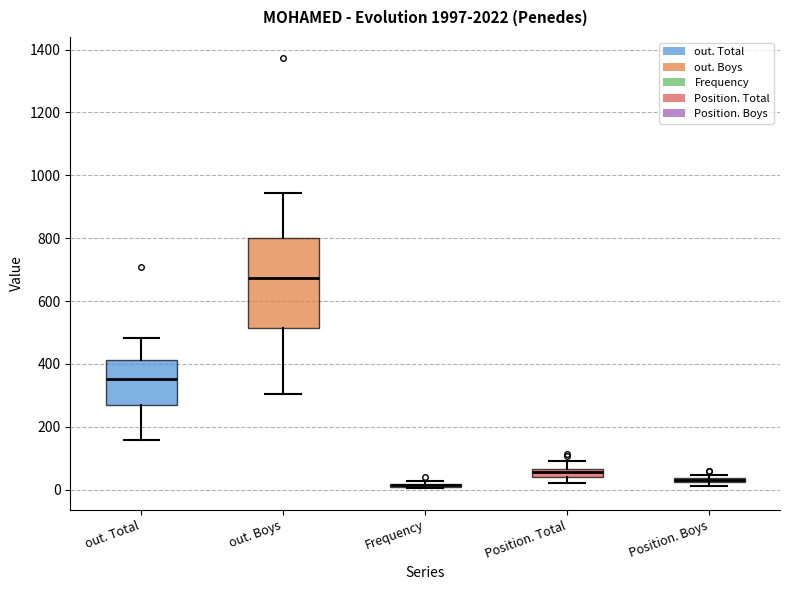

Which box is the tallest, from its lower edge to its upper edge?

out. Boys